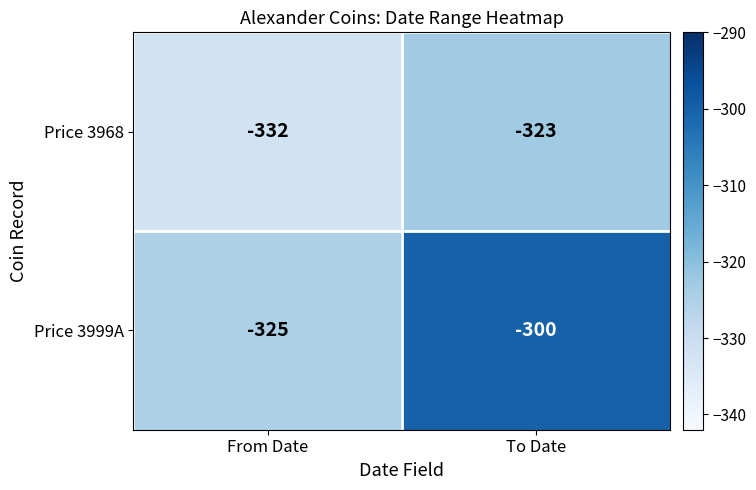

Is the value of Price 3999A at To Date greater than the value of Price 3968 at From Date?

Yes